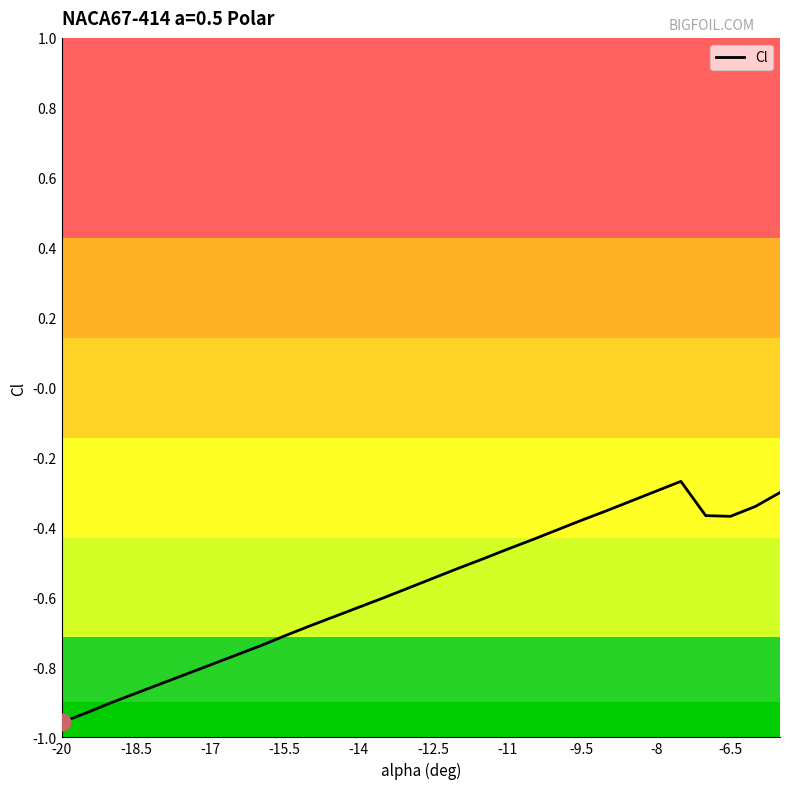

How many points are higher than both their immediate neighbors (excluding endpoints)?

1